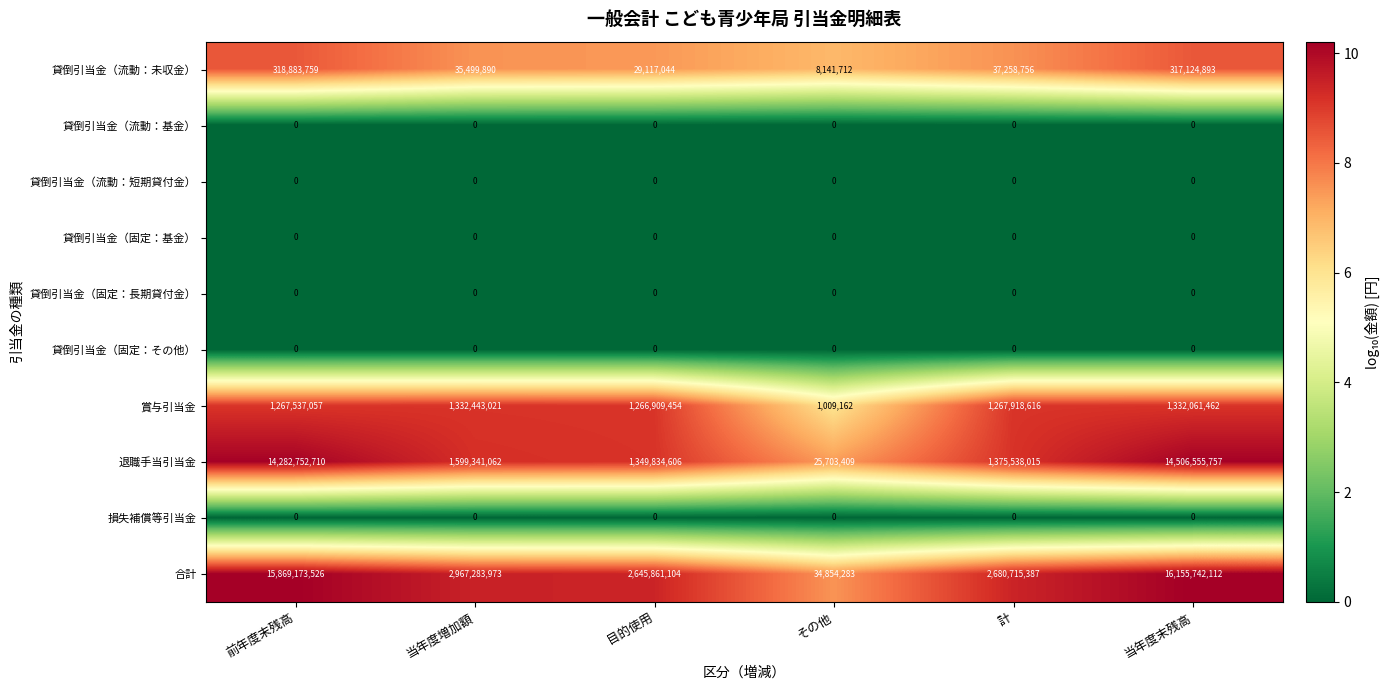

At which category is the sum across all series the highest?

当年度末残高